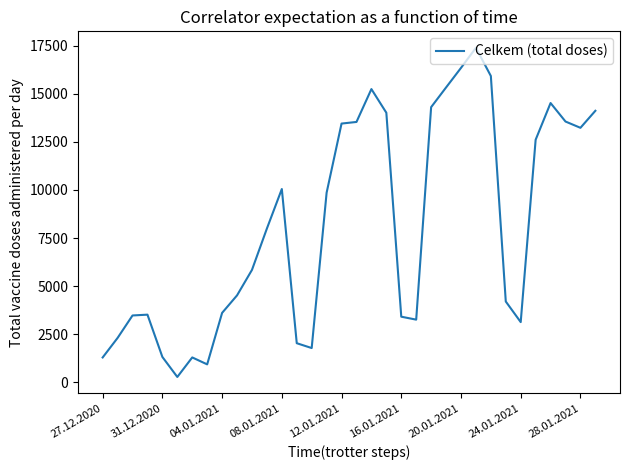

What is the greatest value displayed?

17396